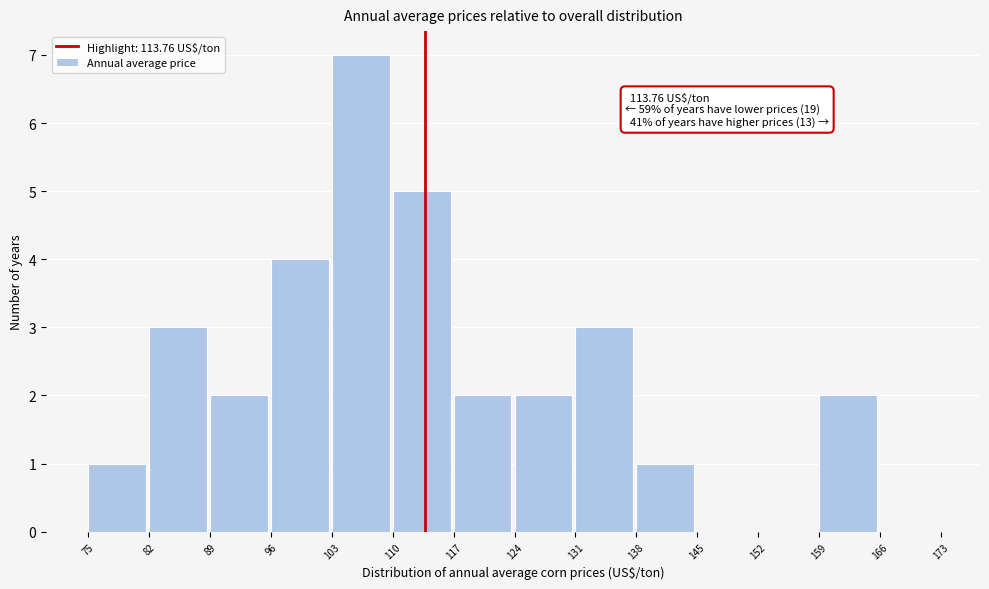

Over which range of the x-axis is the bar tallest?

103 to 110